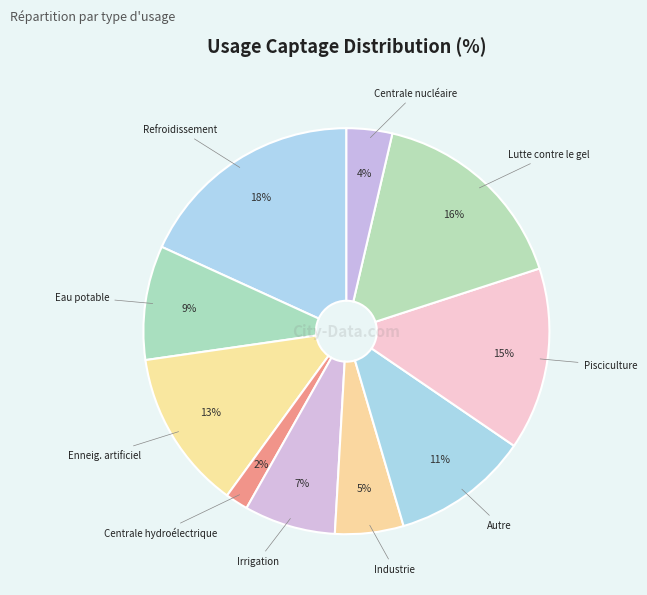

Count the number of slices in the pie.

10